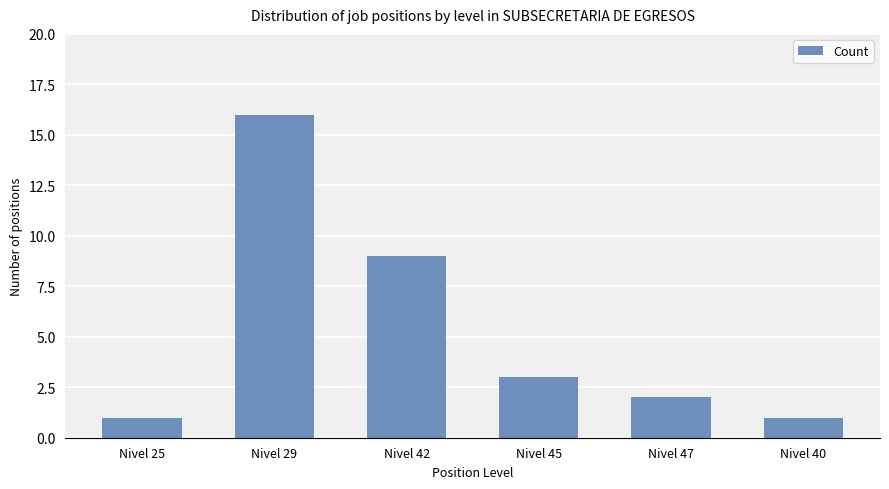

The value at Nivel 40 is 1. True or false?

True